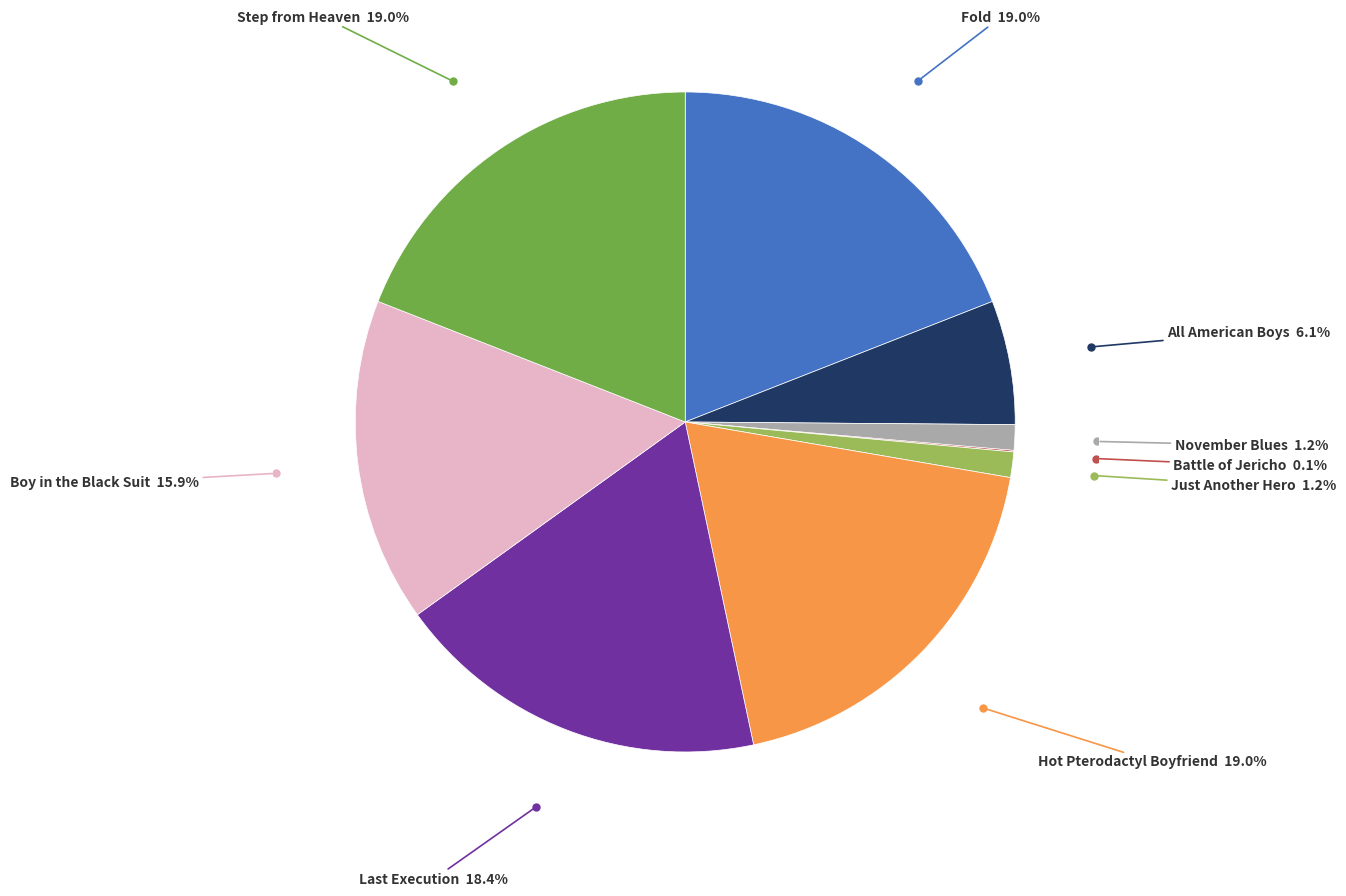

Is there a majority slice in this chart?

No